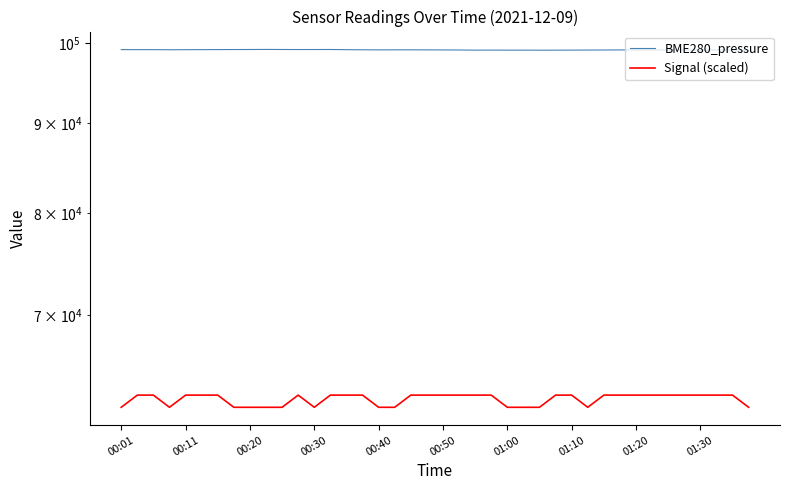

List the series in order of their peak value, highest first.

BME280_pressure, Signal (scaled)